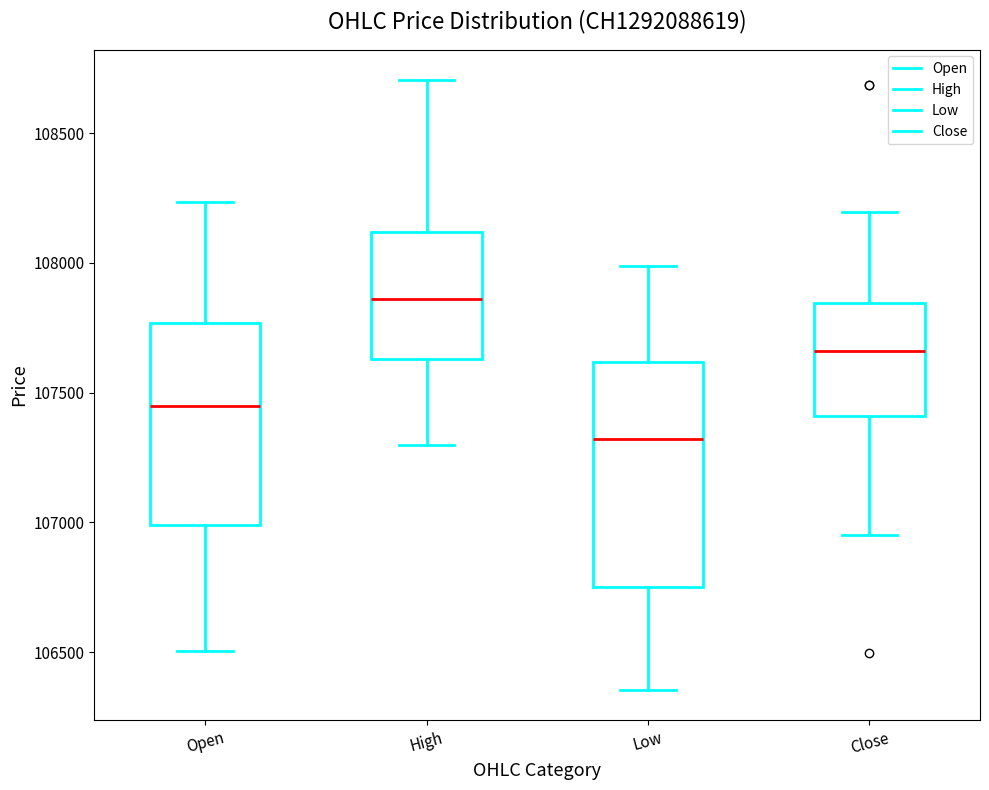

Where is the lower edge of the box for Close on the y-axis? The values are not printed on the chart, so give them approximately, as read against the axis.

107400